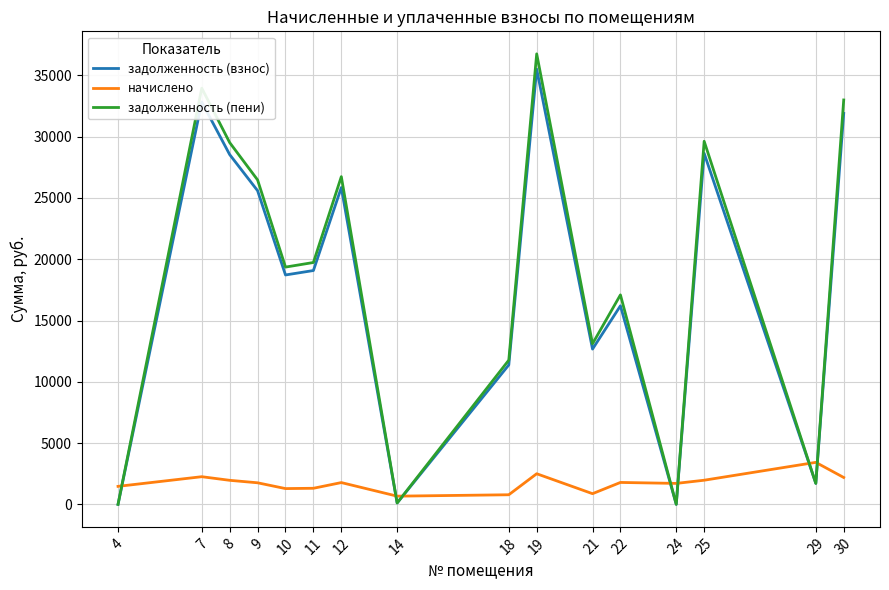

Between which two adjacent categories do начислено and задолженность (взнос) first intersect?

4 and 7